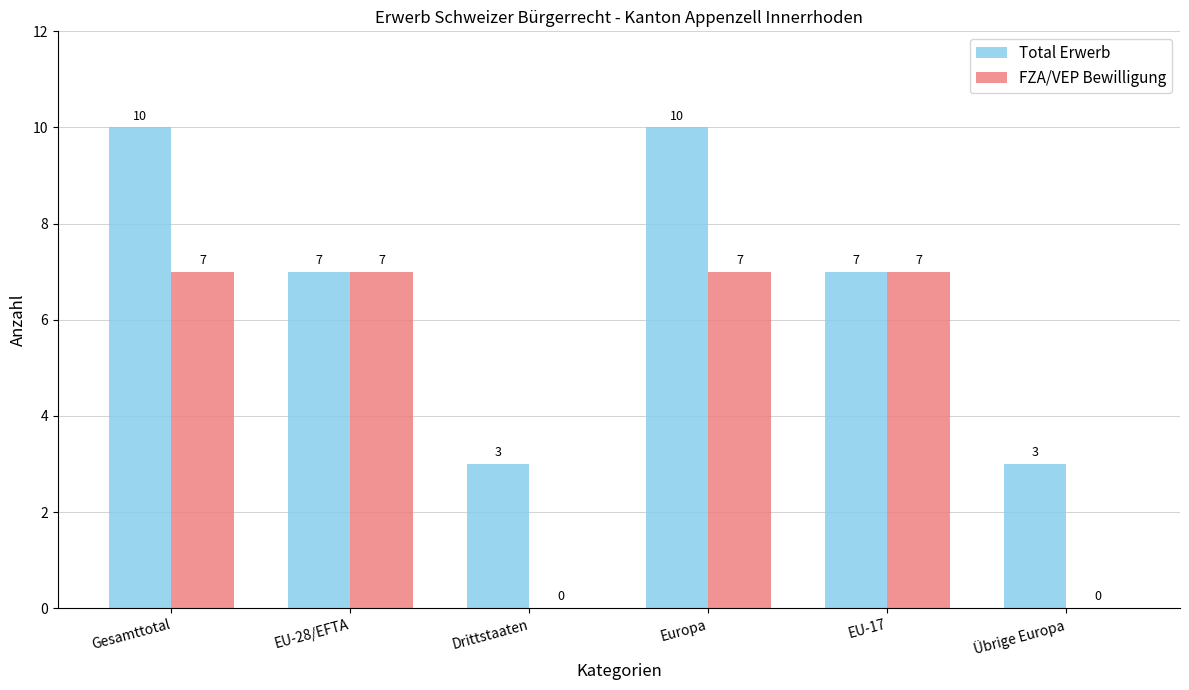

How many groups of bars are there?

6